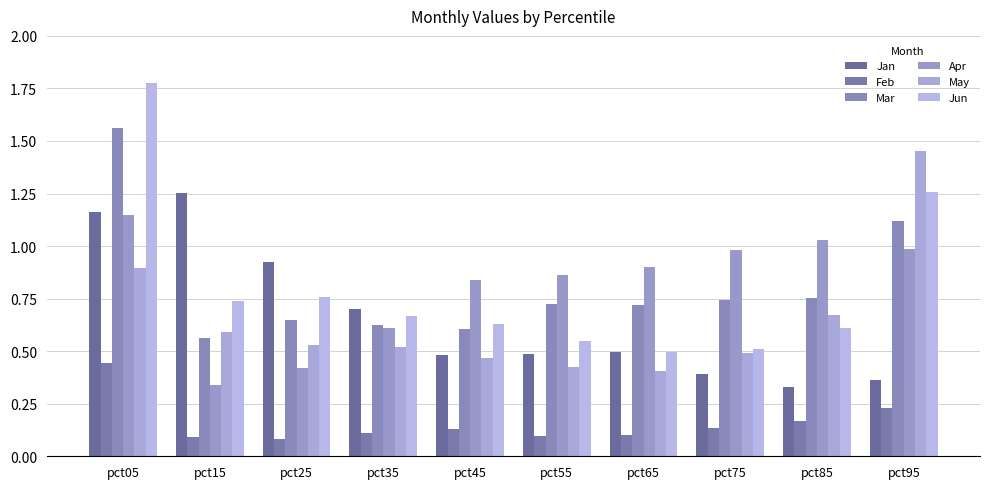

Is the value of Apr at pct75 greater than the value of Feb at pct15?

Yes